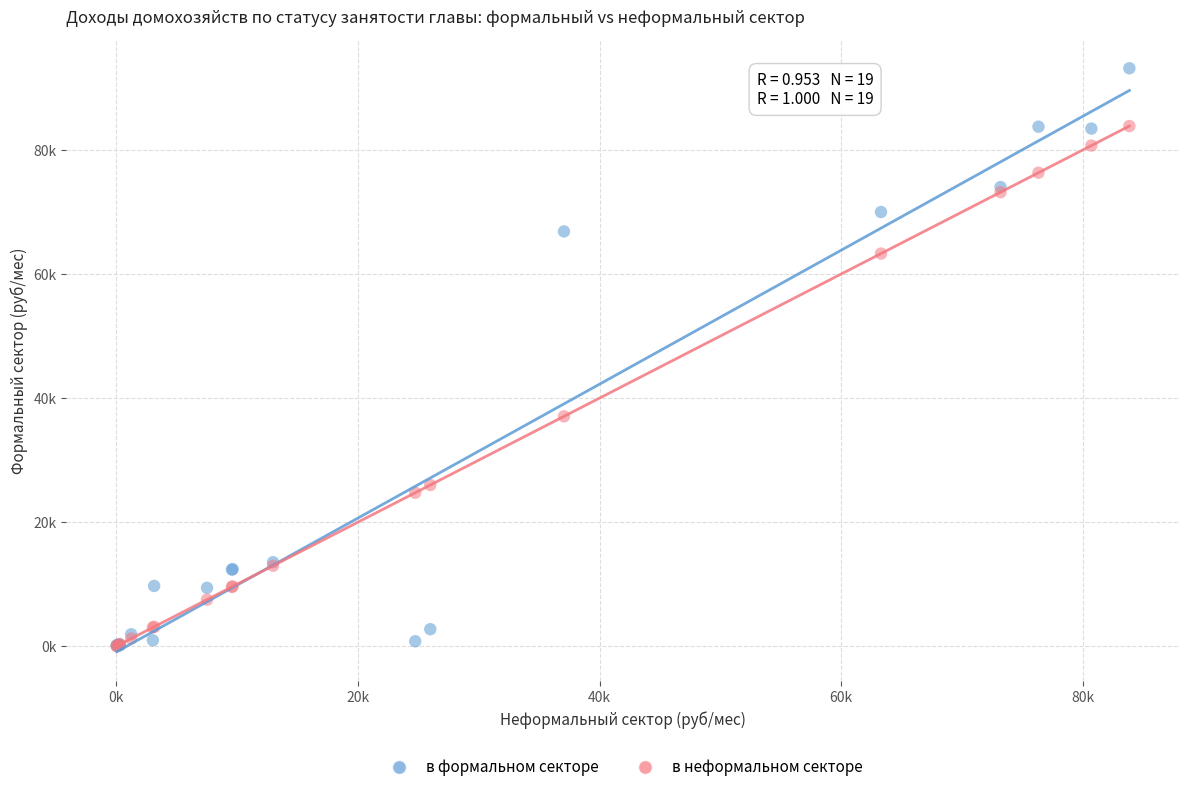

What are all the series names shown in the legend?

в формальном секторе, в неформальном секторе